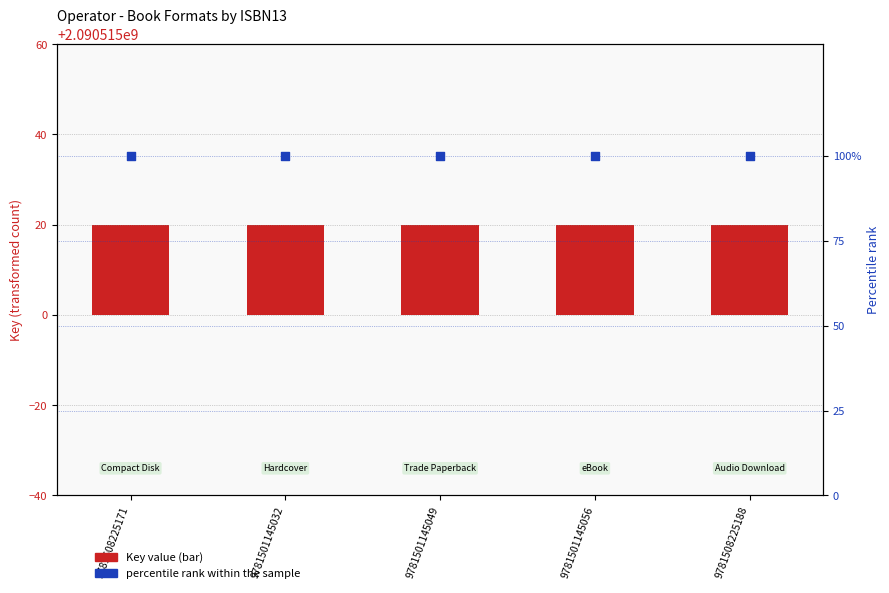

Which series contains the lowest Y value?

Key value